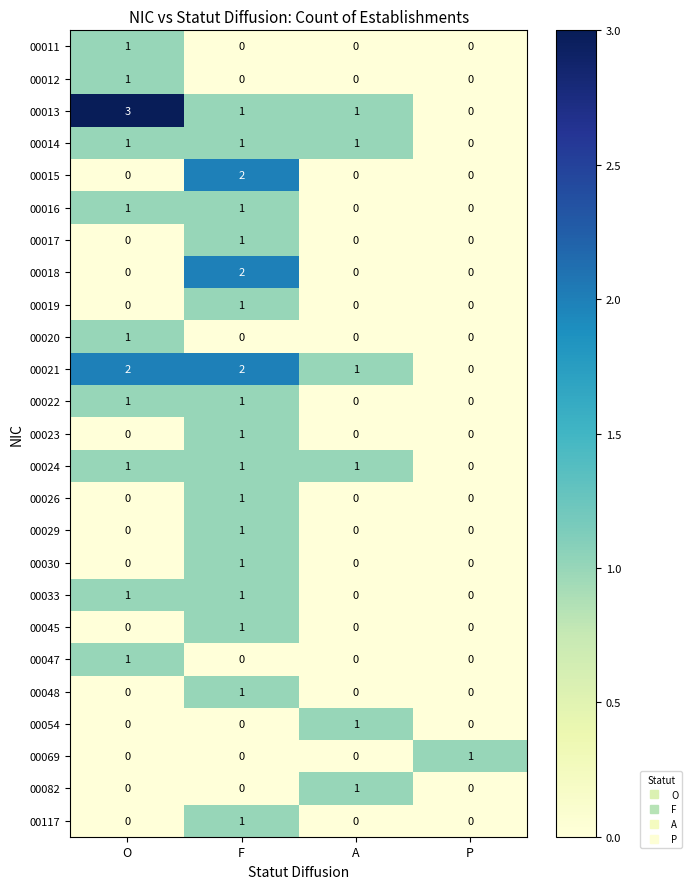

Count the 00015 values in the range 0 to 2.

4